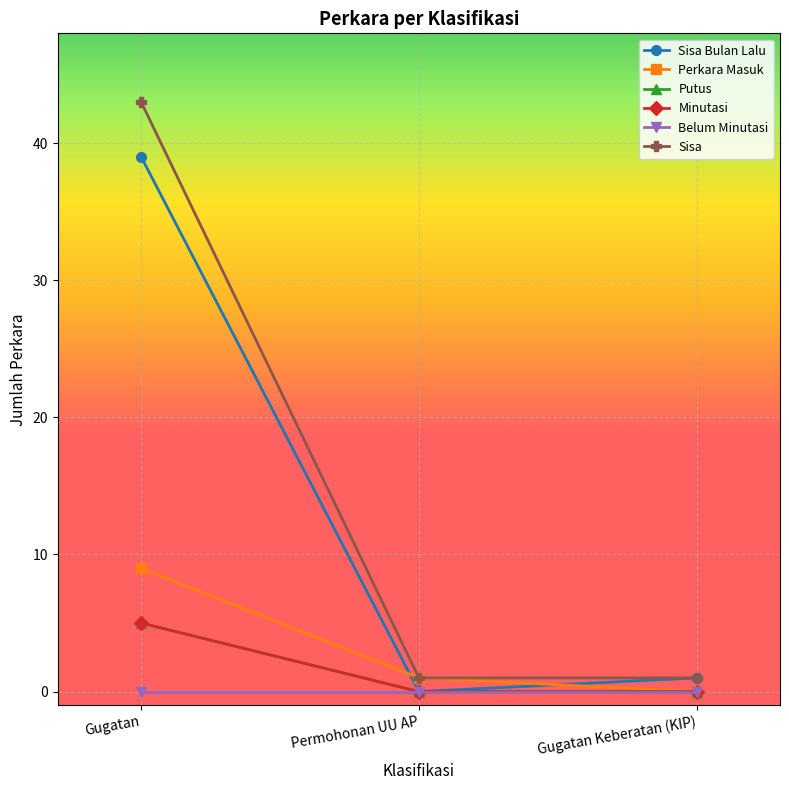

At how many categories does at least one series exceed 37?

1